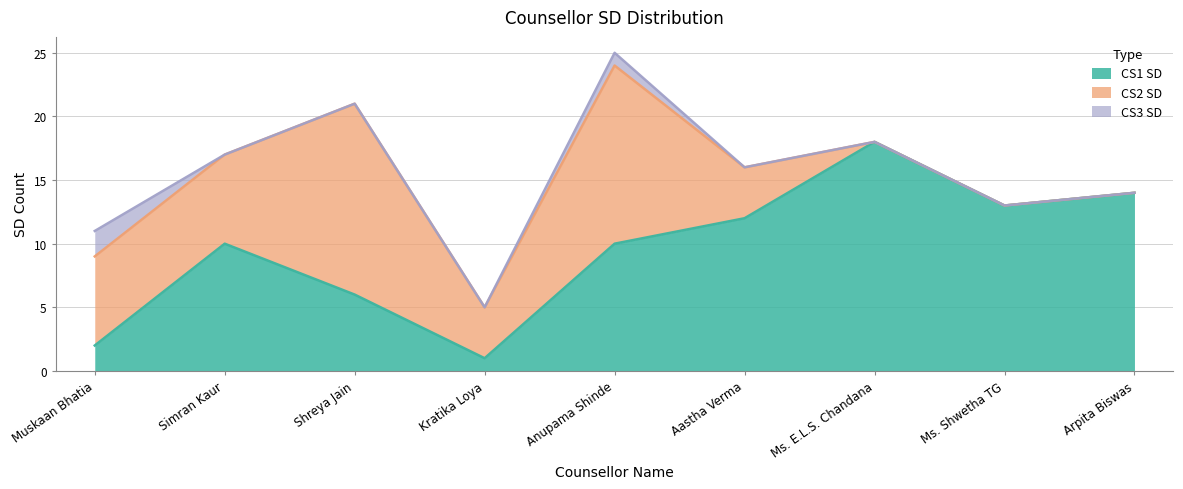

Where does the CS2 SD series first go above 4?

Muskaan Bhatia